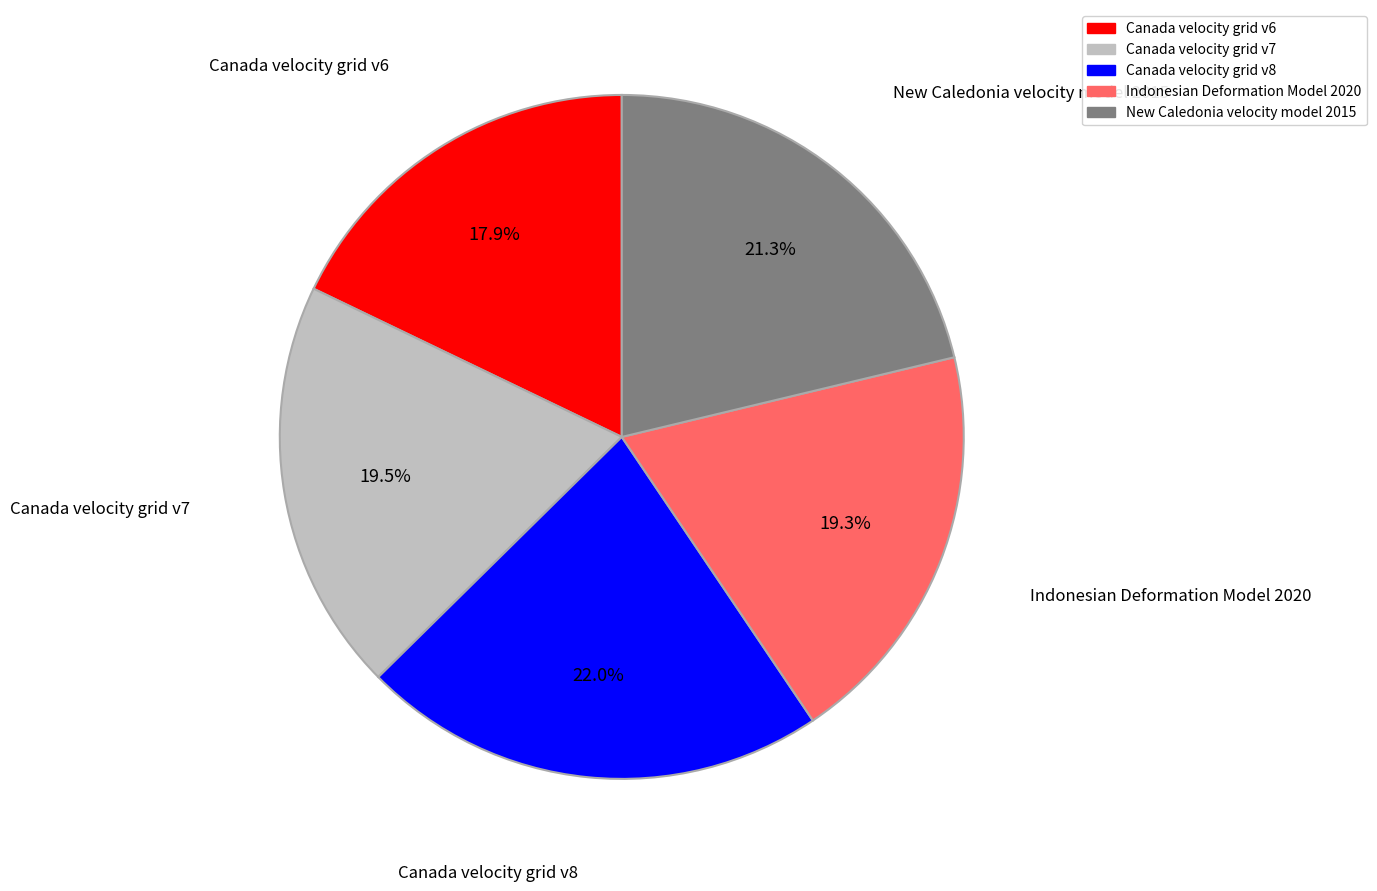

Which slice is the smallest?

Canada velocity grid v6